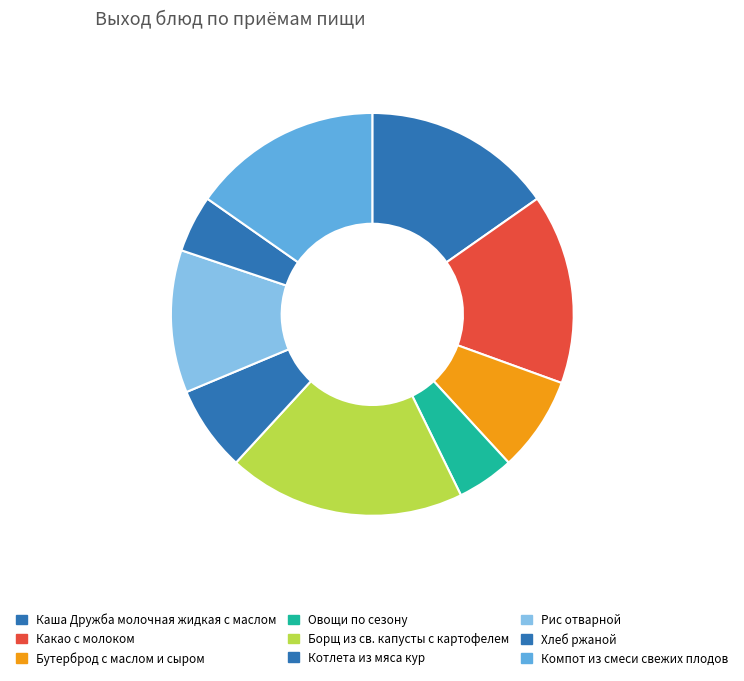

True or false: Какао с молоком accounts for 15% of the total.

True